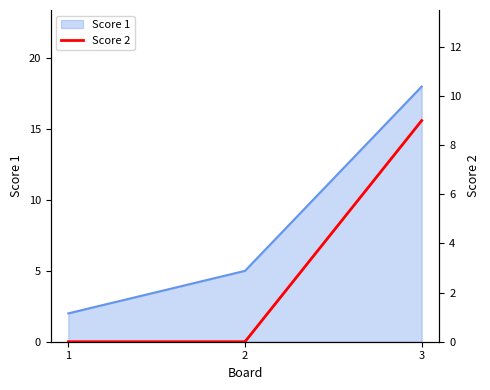

List the labels in order of Score 1 value, smallest first.

1, 2, 3